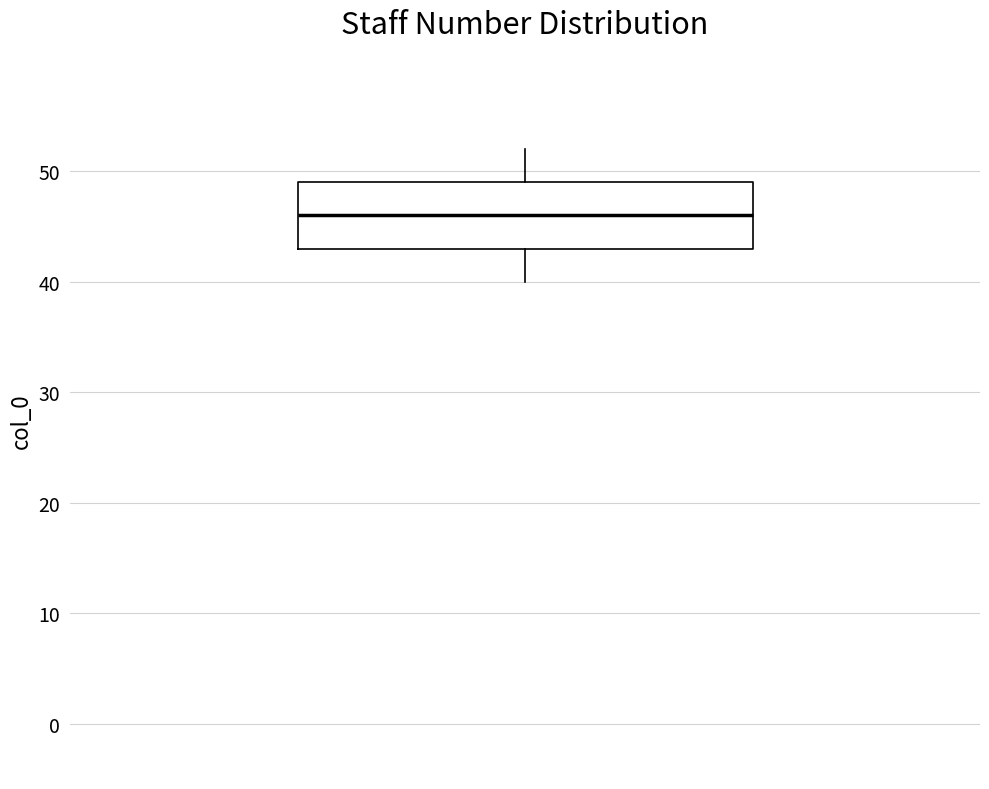

Transcribe this box plot: give where the median line is, the range the box spans, and where the two whiskers end, as read against the y-axis. The values are not printed on the chart, so give them approximately, as read against the axis.

median 46, box 43 to 49, whiskers 40 to 52